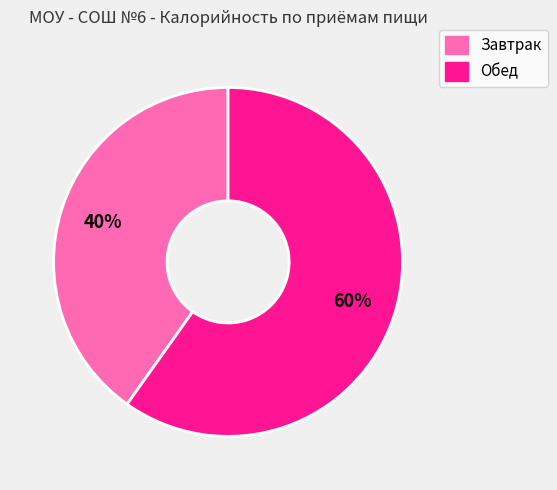

To the nearest percent, what is the difference between the largest and smallest slice percentages?

20%